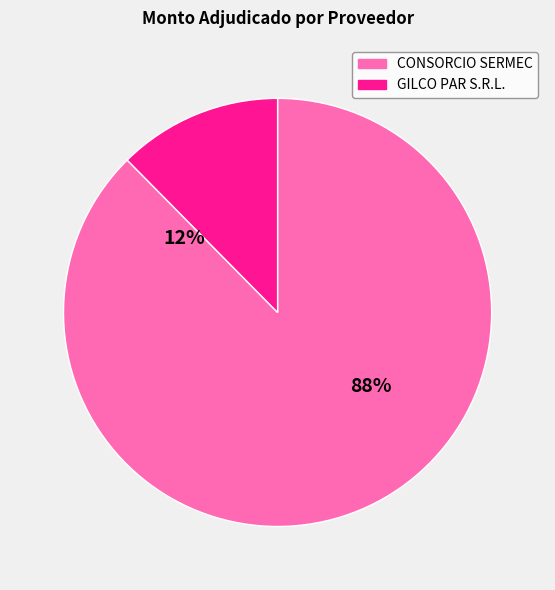

How many slices are in this pie chart?

2